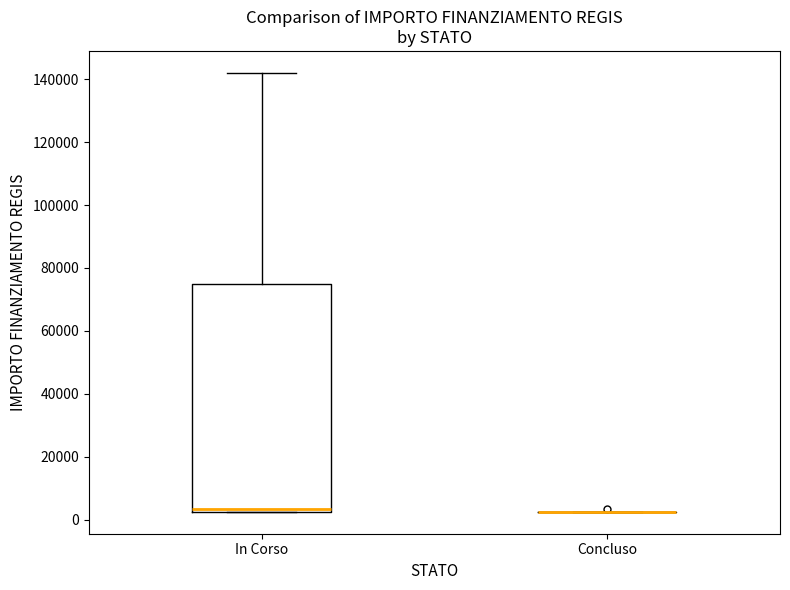

Which box is the tallest, from its lower edge to its upper edge?

In Corso